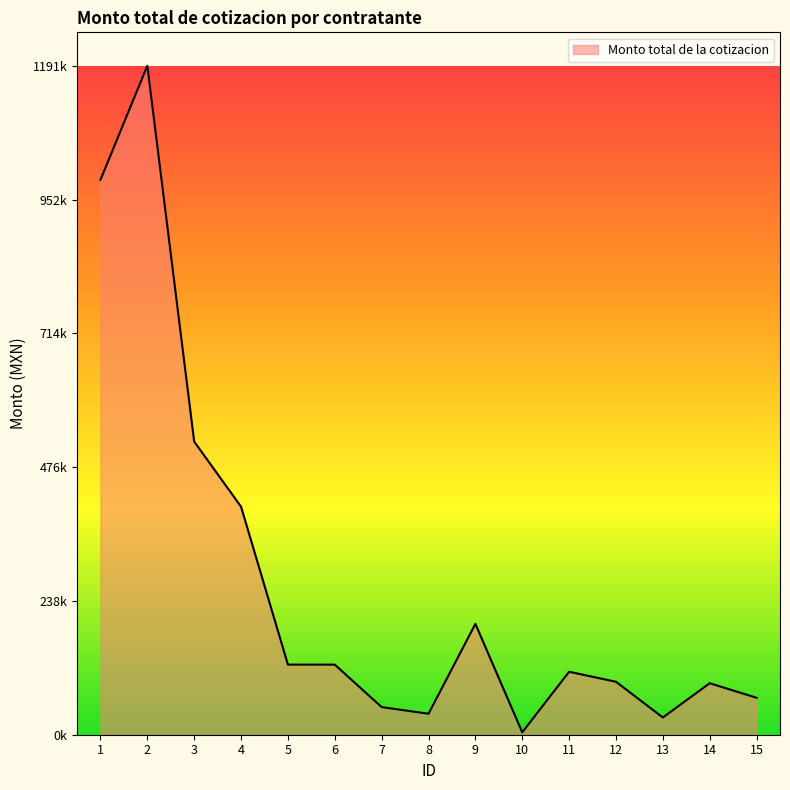

Where is the data nearest to the value 597730?

3